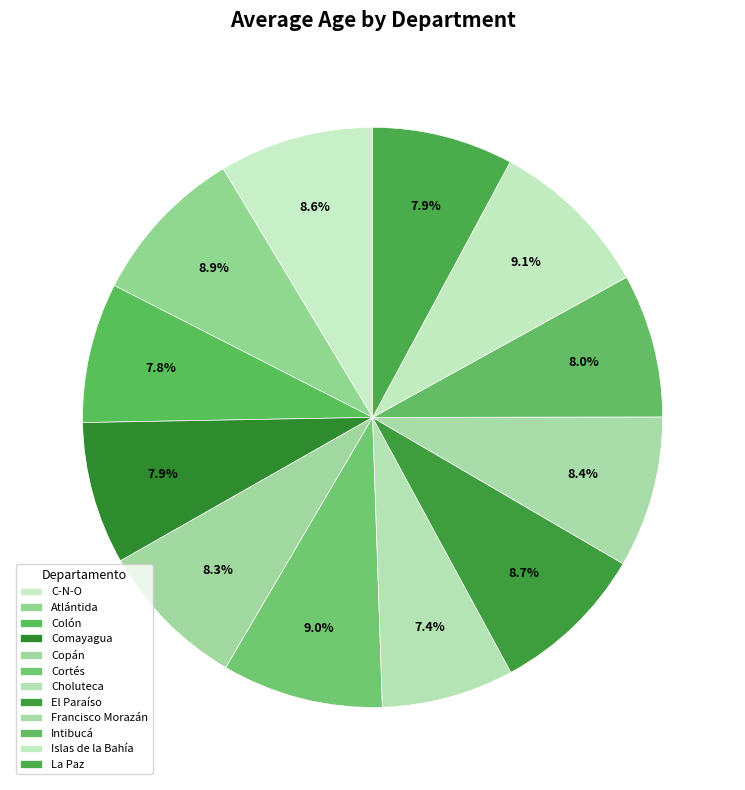

How many slices are in this pie chart?

12